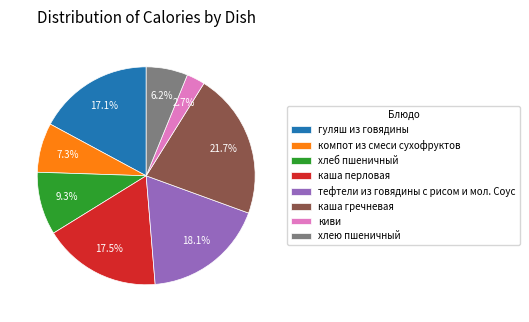

To the nearest percent, what percentage of the pie is киви?

3%